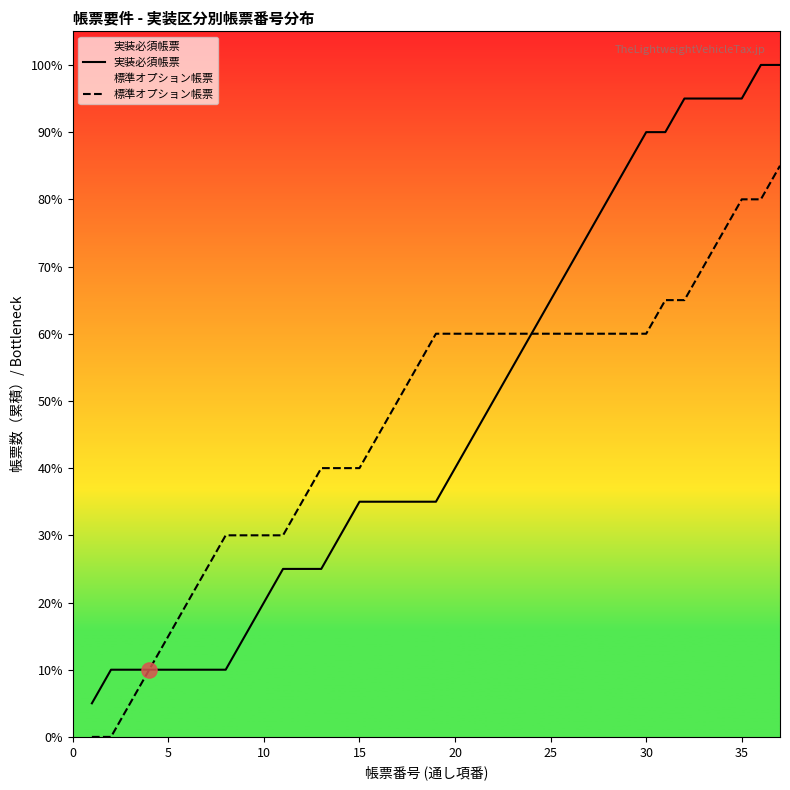

Which series reaches the minimum Y coordinate?

標準オプション帳票